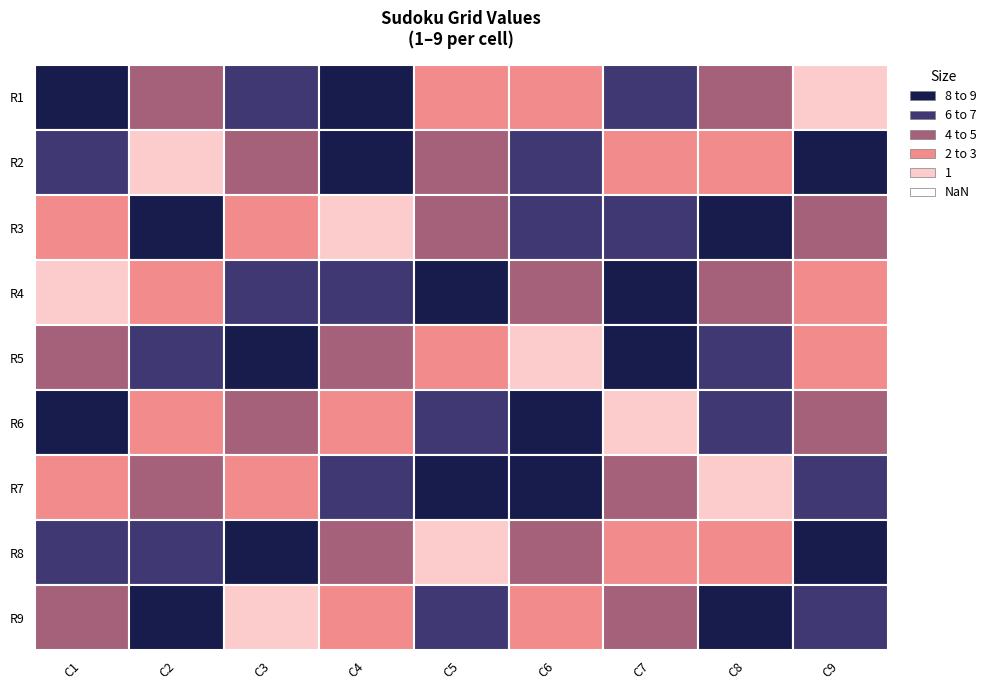

How many values in the R4 series exceed 5?

4